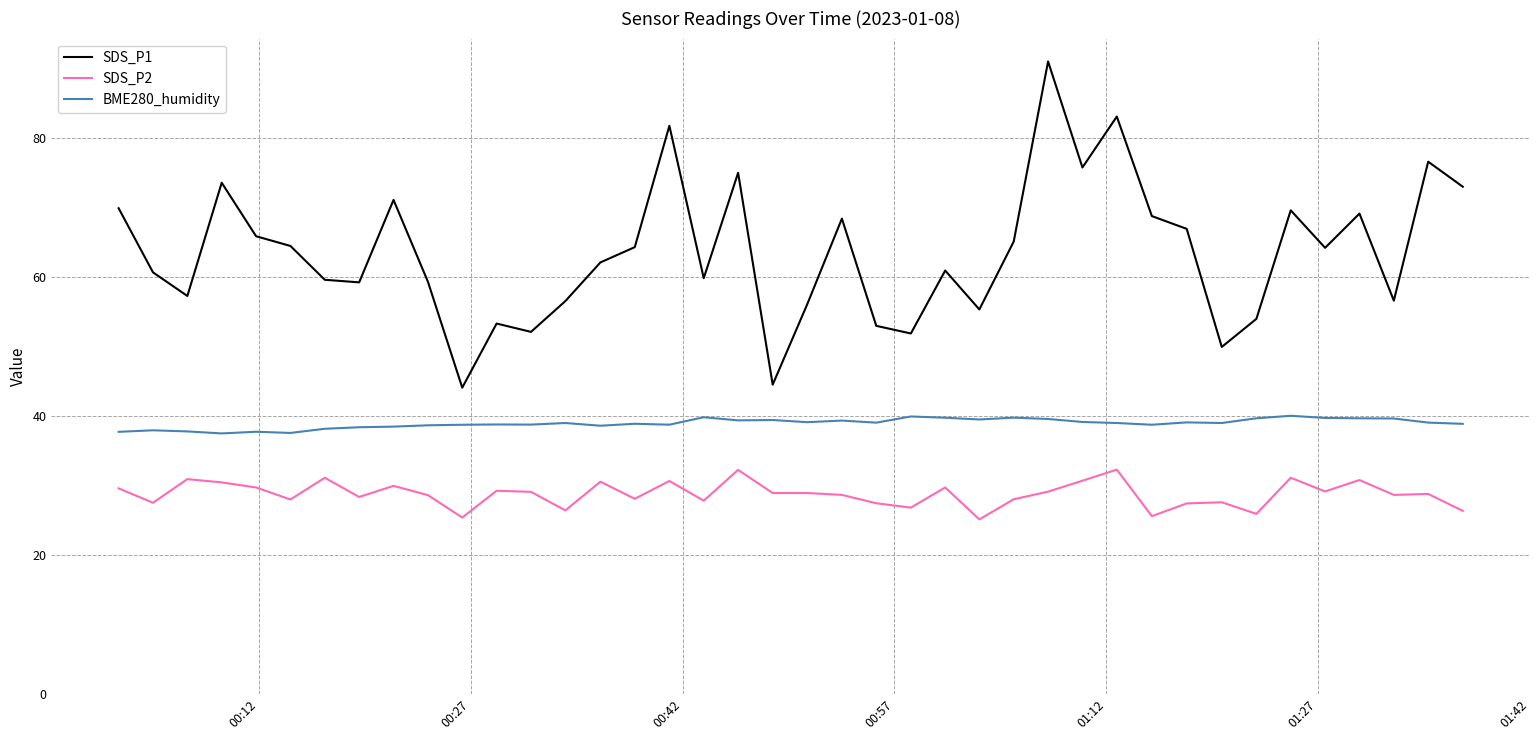

True or false: SDS_P1 and SDS_P2 intersect in this chart.

False